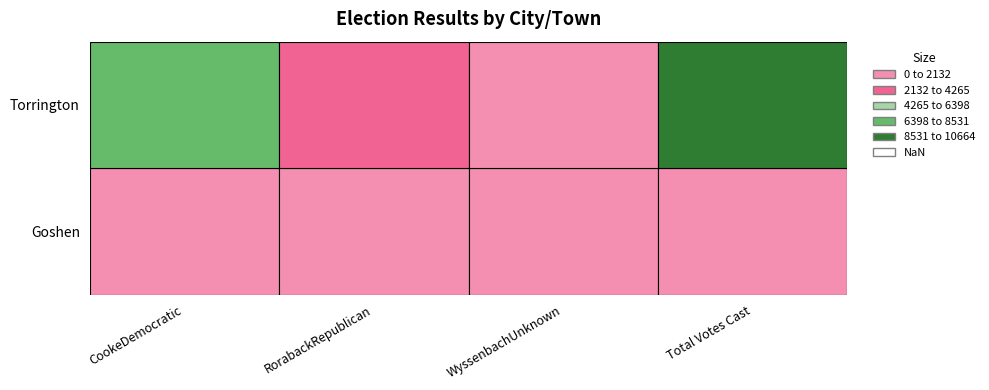

How many Torrington values are between 3879 and 10664?

3